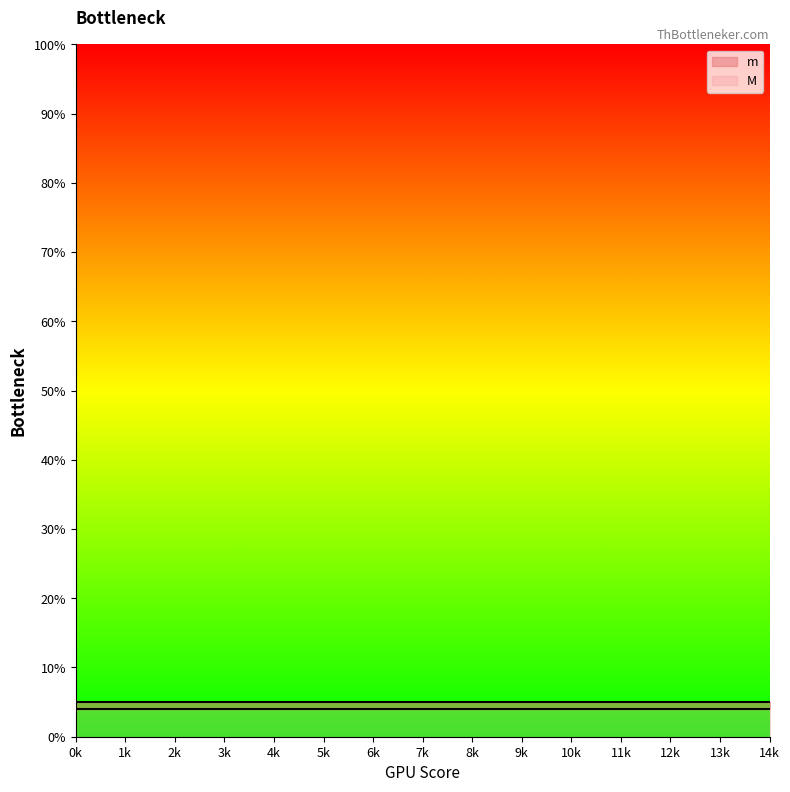

Rank the series by their average value, from lowest to highest.

m, M